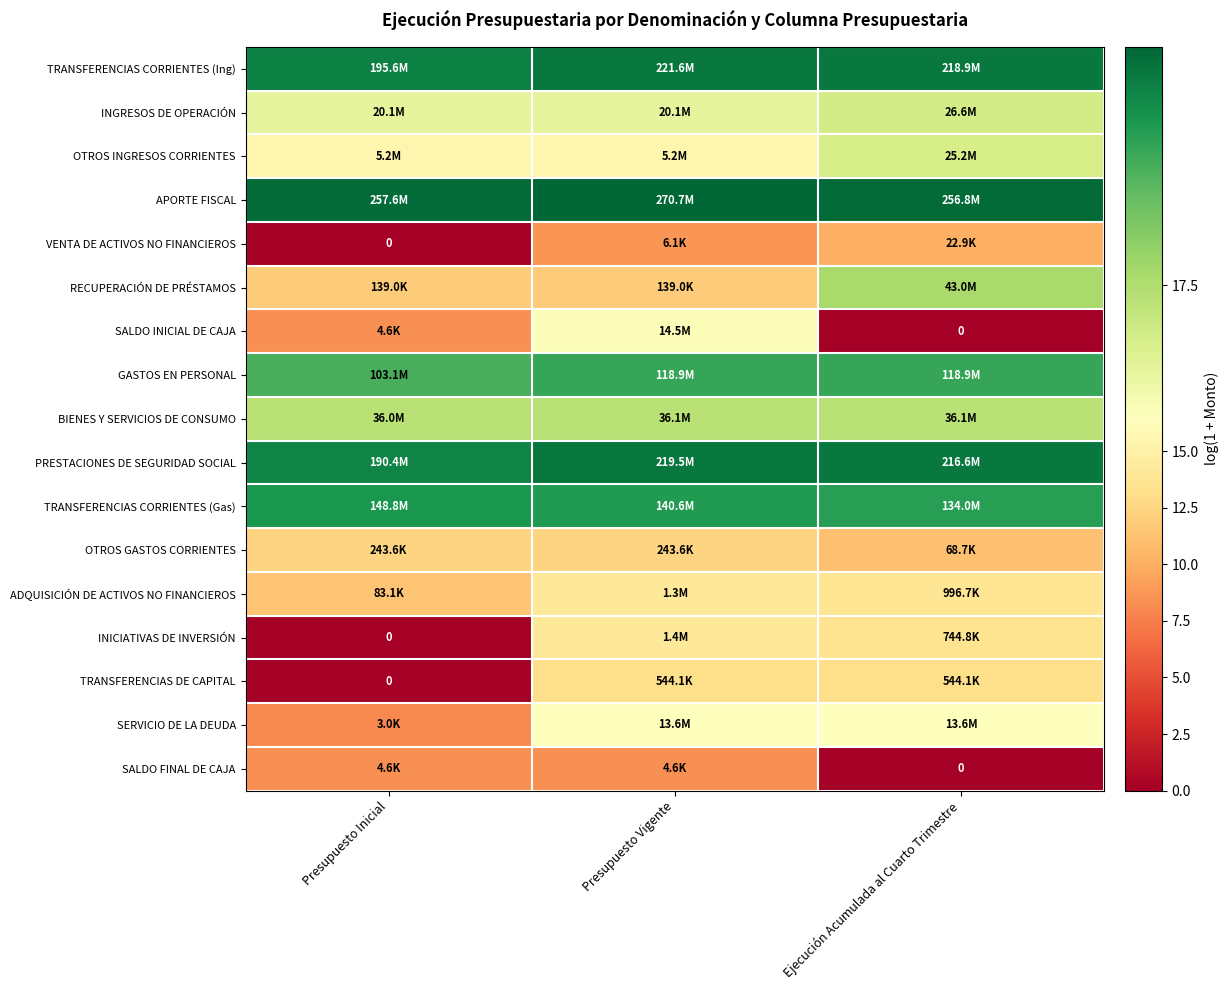

What is the spread (max minus min) of values at Presupuesto Inicial?

19.4